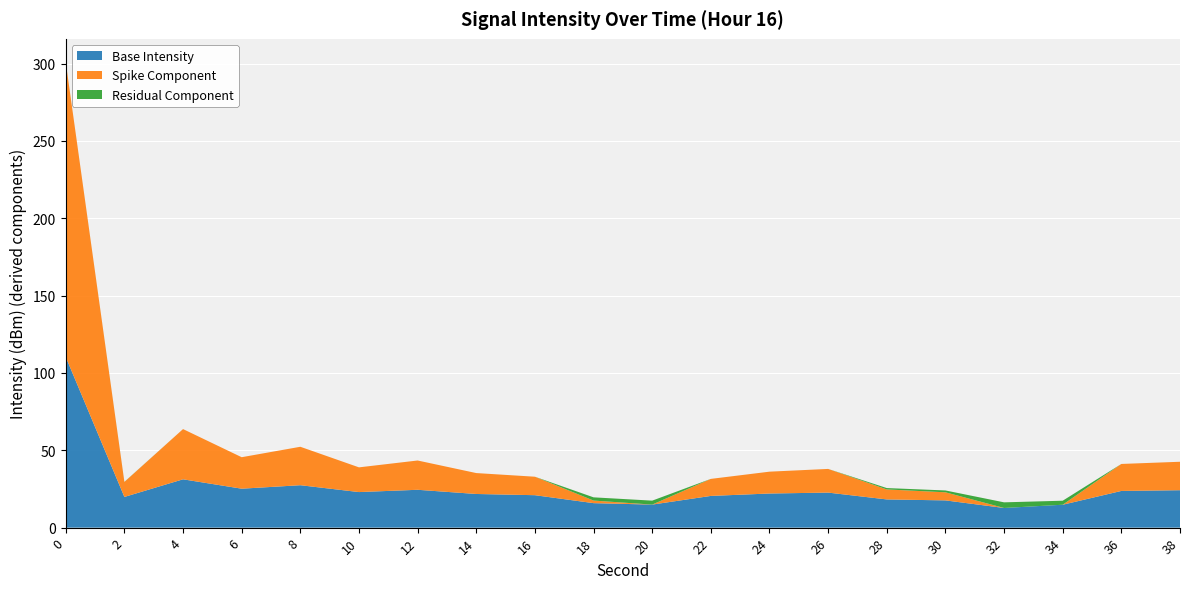

What is the maximum value for Base Intensity?

110.3